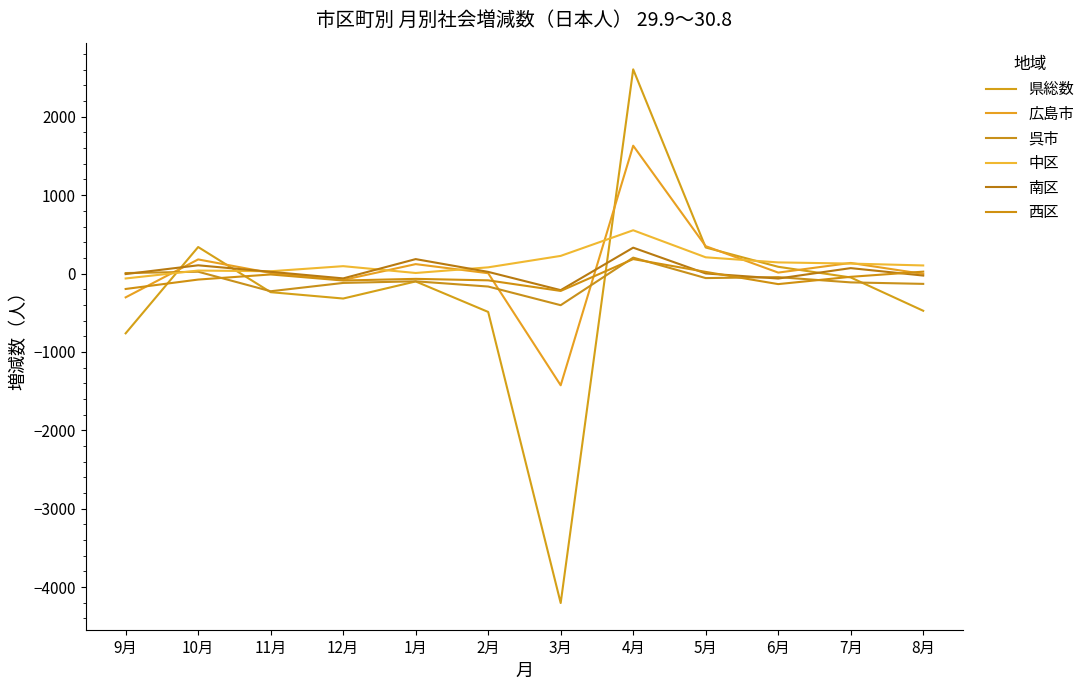

What is the difference between the maximum and minimum values in the 中区 series?

615